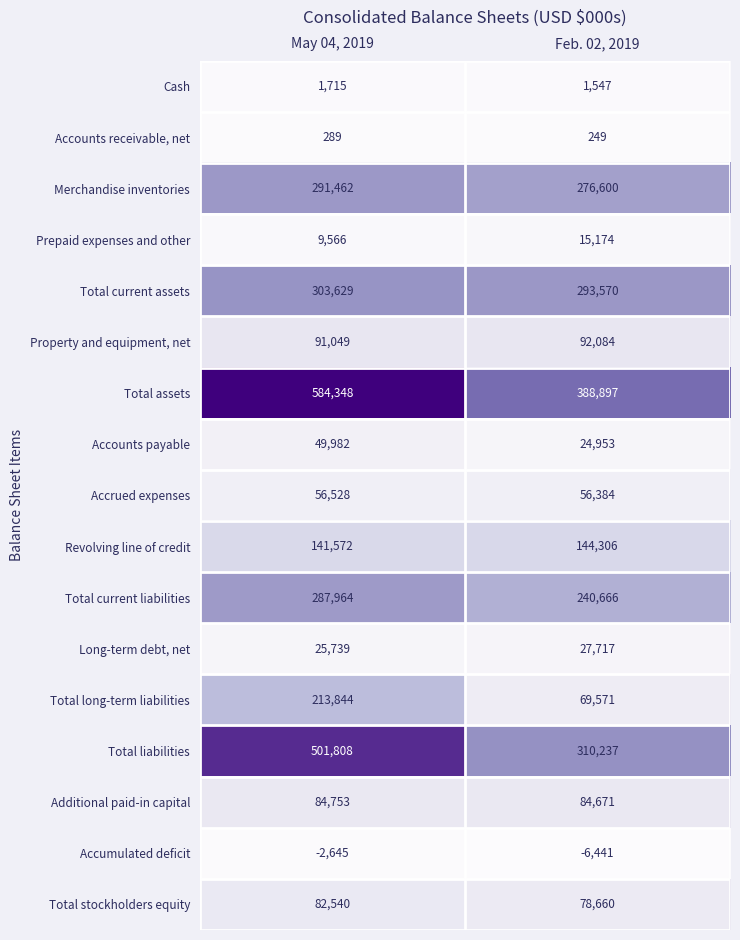

Which label corresponds to the largest value in the chart?

May 04, 2019